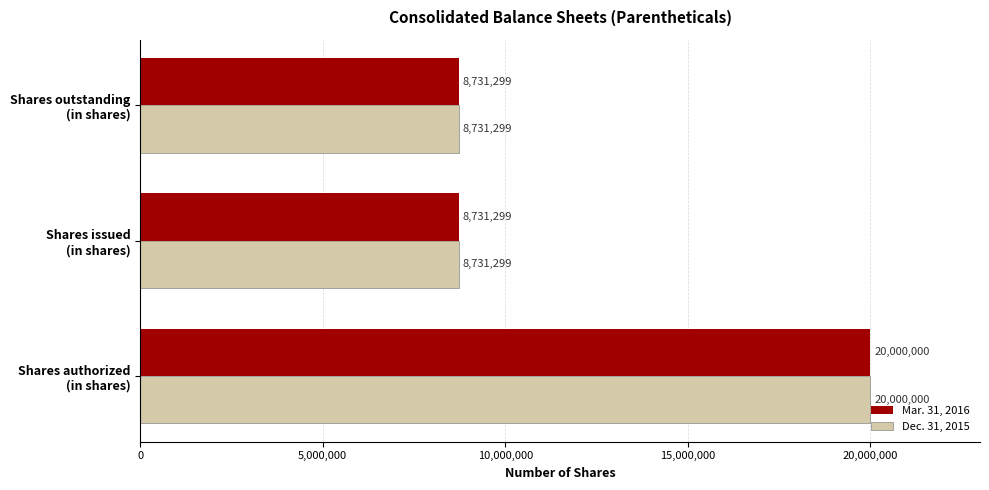

What is the average value of the Dec. 31, 2015 series?

12487533